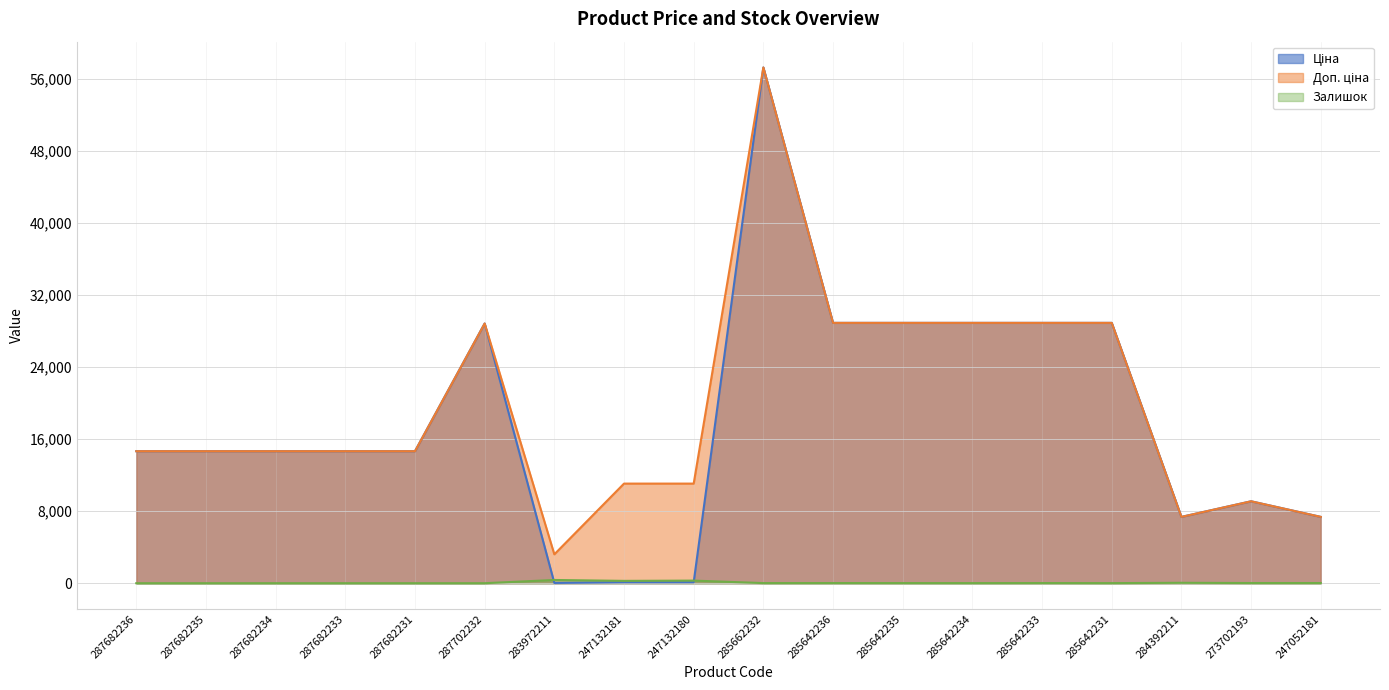

Between 247132181 and 247132180, which series saw the biggest shift?

Залишок